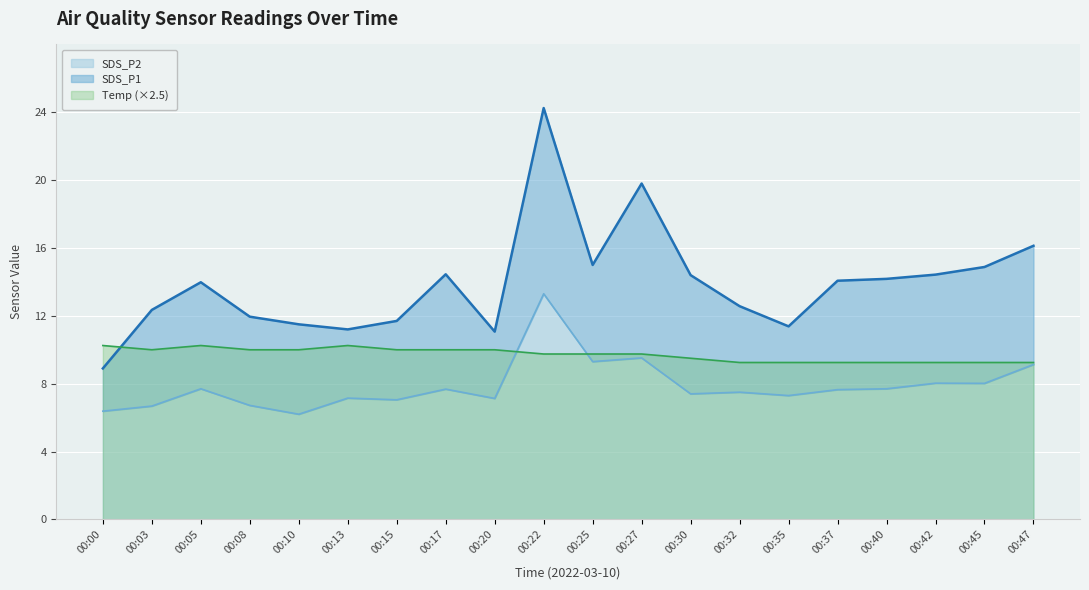

What is the sum of all SDS_P2 values?

157.5